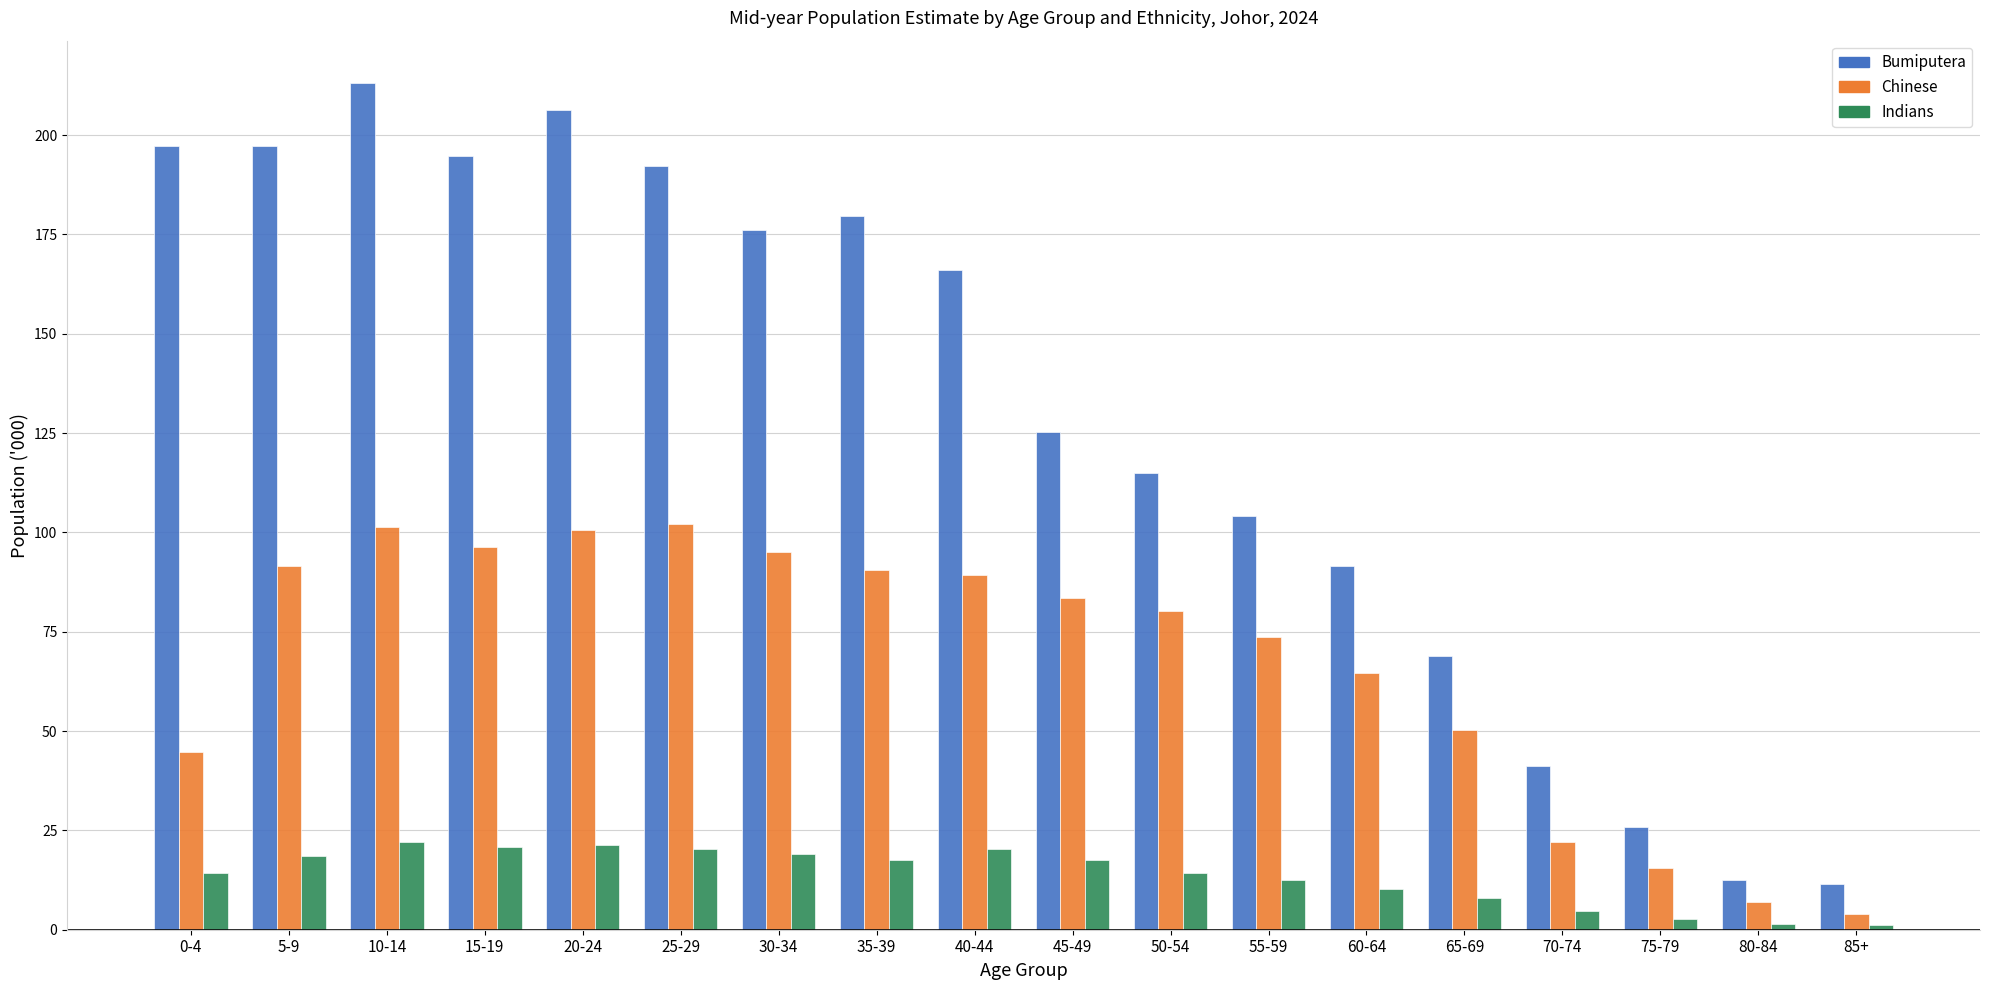

How many bars are there in each group?

3